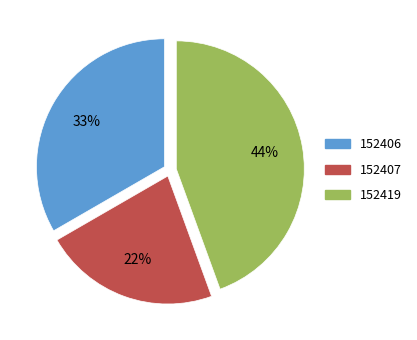

To the nearest percent, what is the average slice percentage?

33%